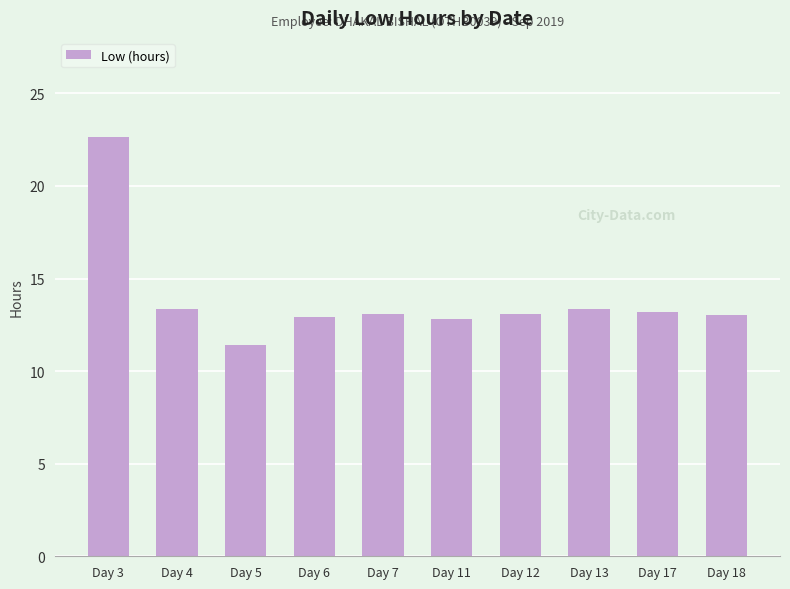

At which category does the chart reach its minimum across all series?

Day 5